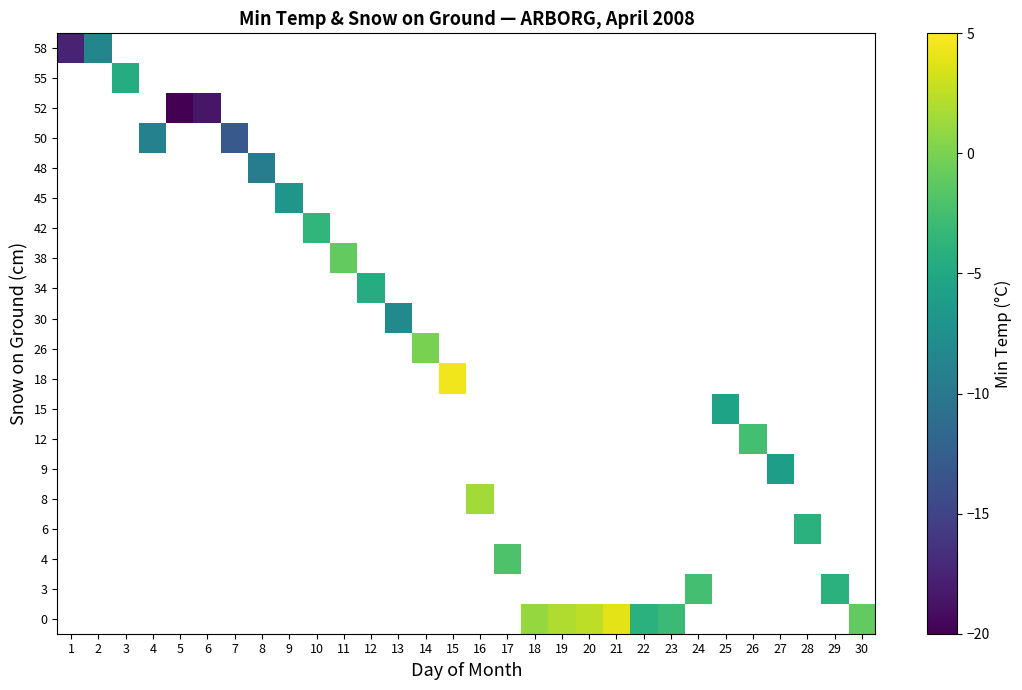

How many values in 4 are below zero?

1